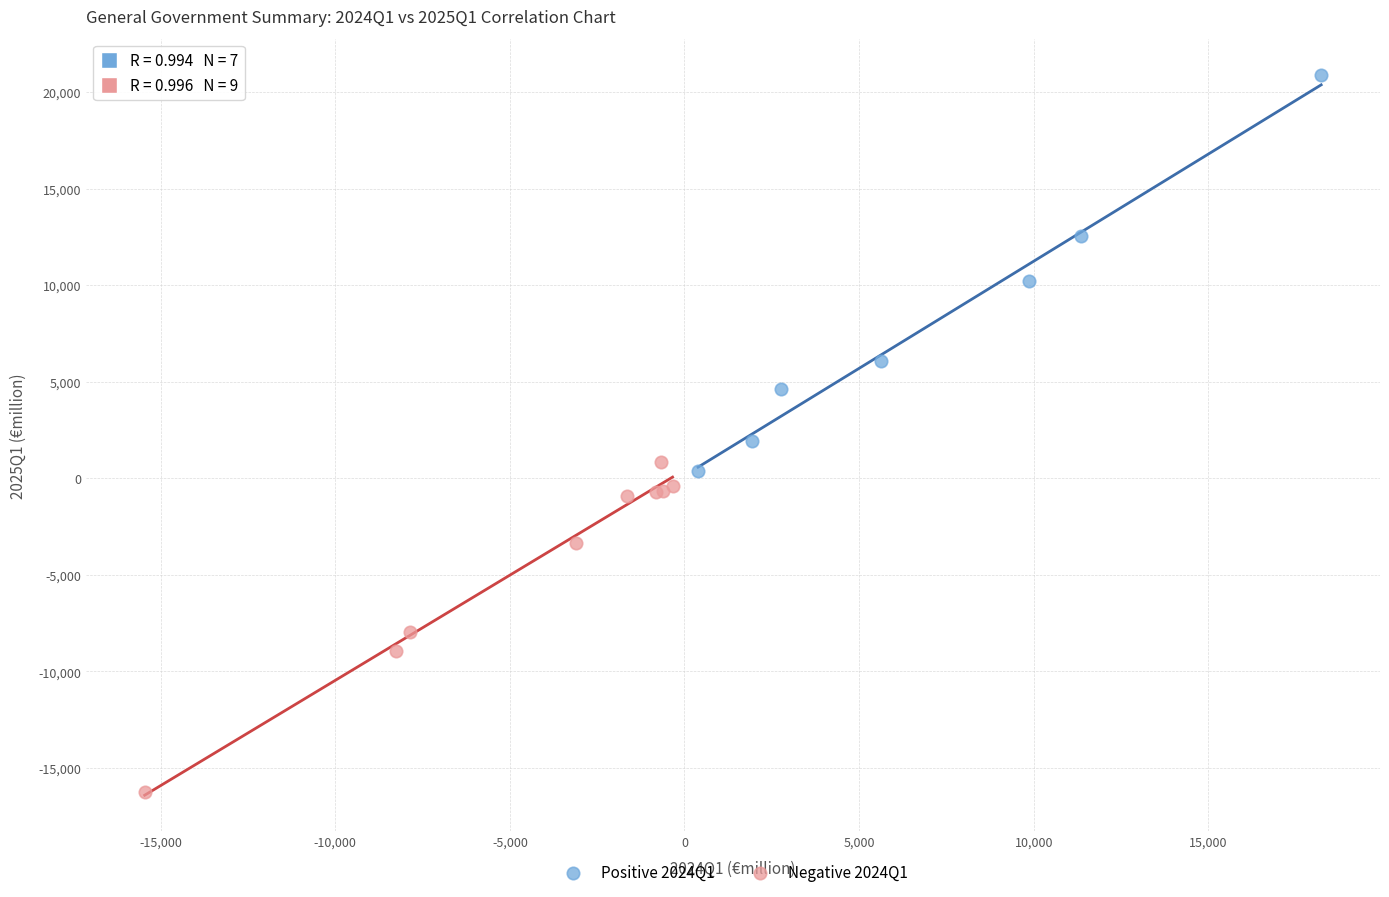

Which series reaches the maximum Y coordinate?

Positive 2024Q1